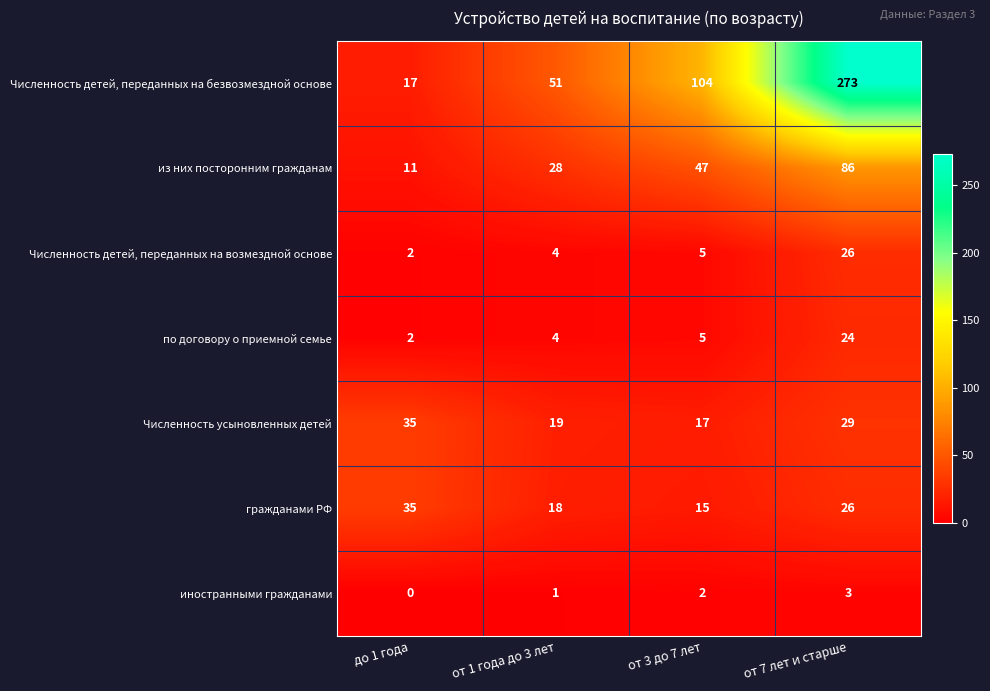

At how many categories does at least one series exceed 146?

1